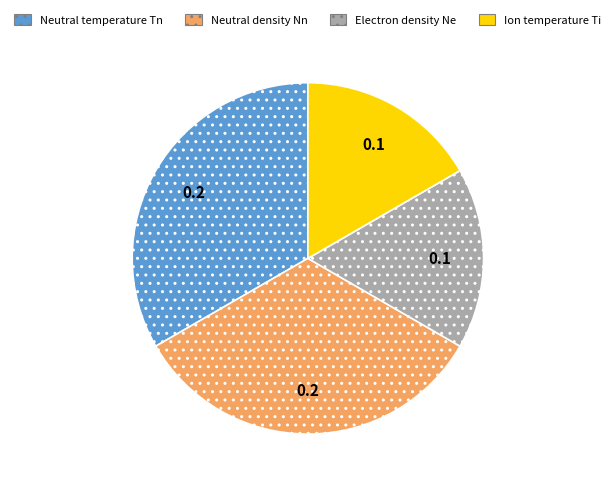

Which has a higher value, Ion temperature Ti or Neutral density Nn?

Neutral density Nn